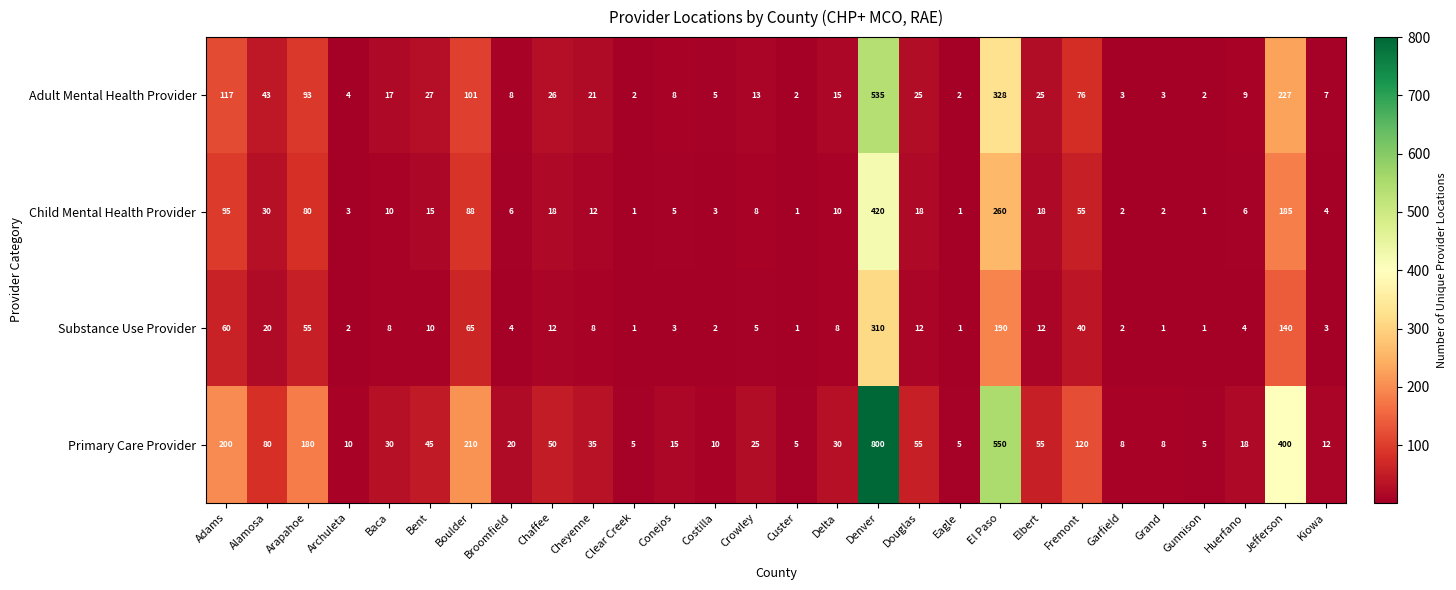

What is the difference between the maximum and second lowest values in the Adult Mental Health Provider series?

533